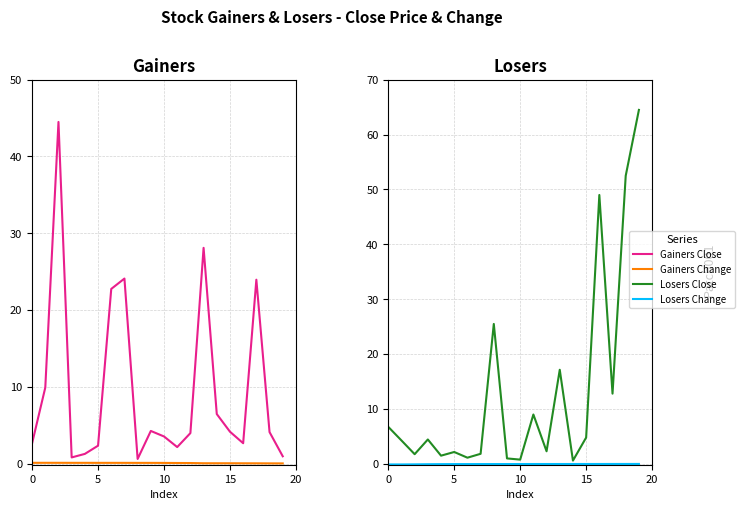

True or false: Losers_Change and Gainers_Change intersect in this chart.

False